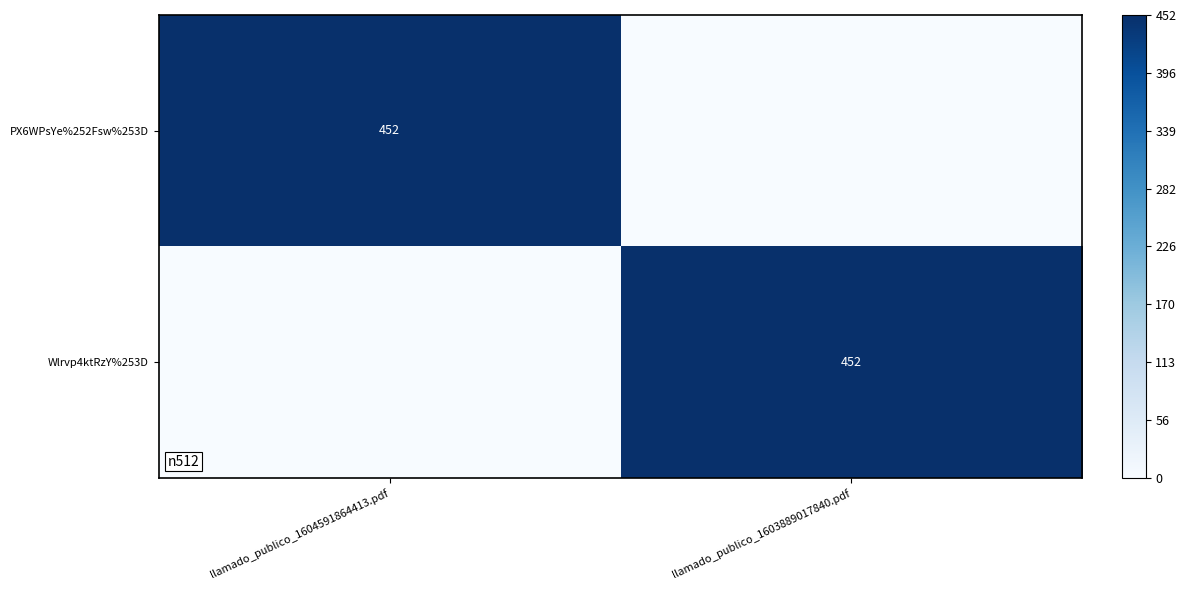

Is it true that Wlrvp4ktRzY%253D equals 452 at llamado_publico_1603889017840.pdf?

True